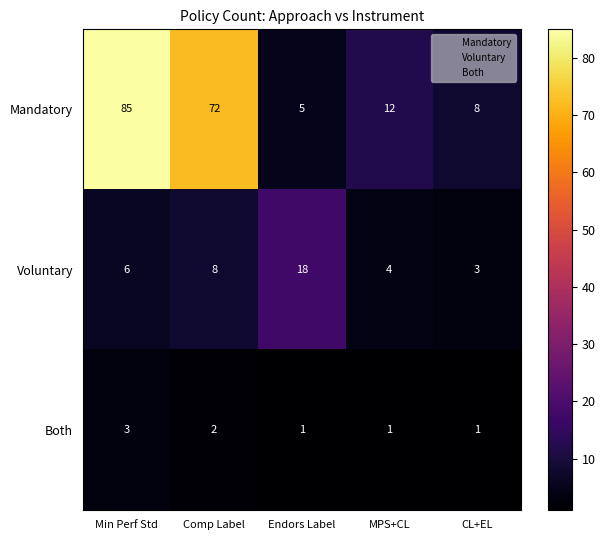

The Mandatory series shows 8 at CL+EL. True or false?

True